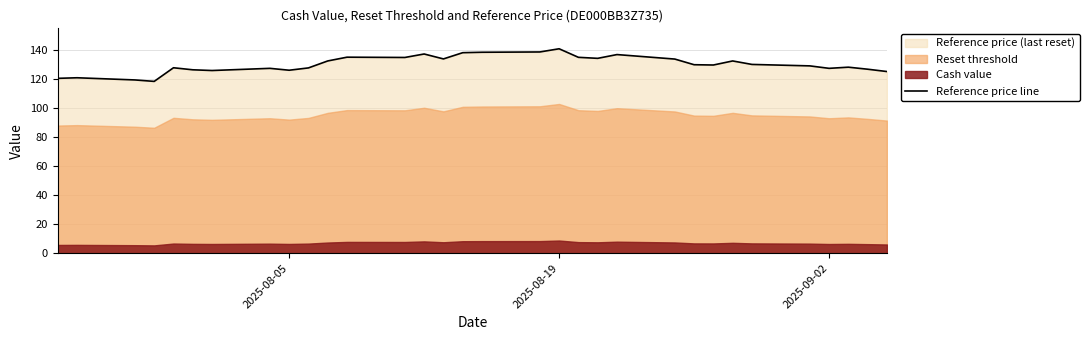

What is the minimum value for Reference price line?

118.5